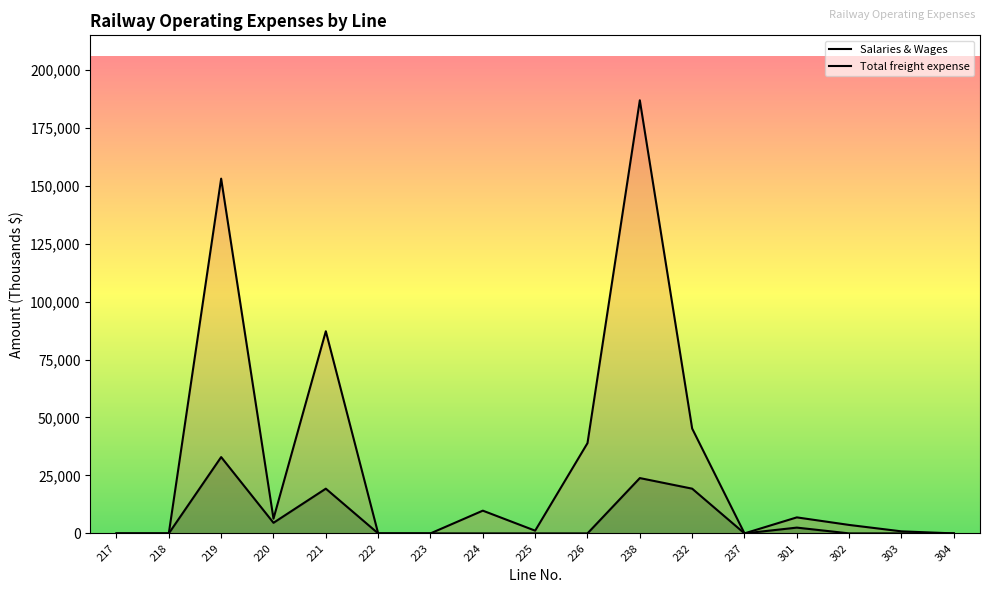

What is the difference between the second highest and minimum values in the Total freight expense series?

153024